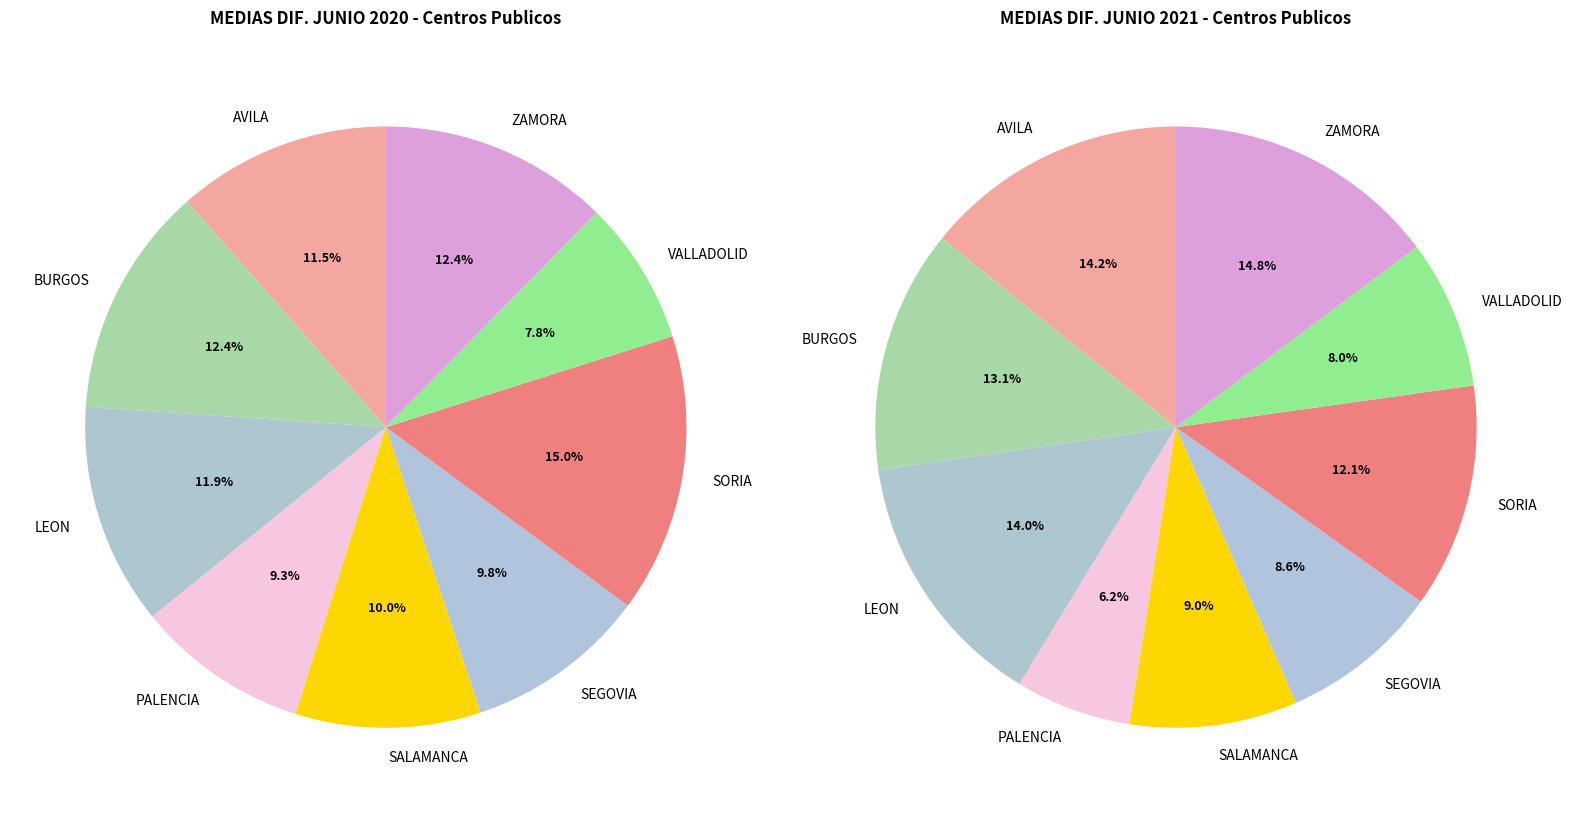

Between SALAMANCA and VALLADOLID, which is larger?

SALAMANCA